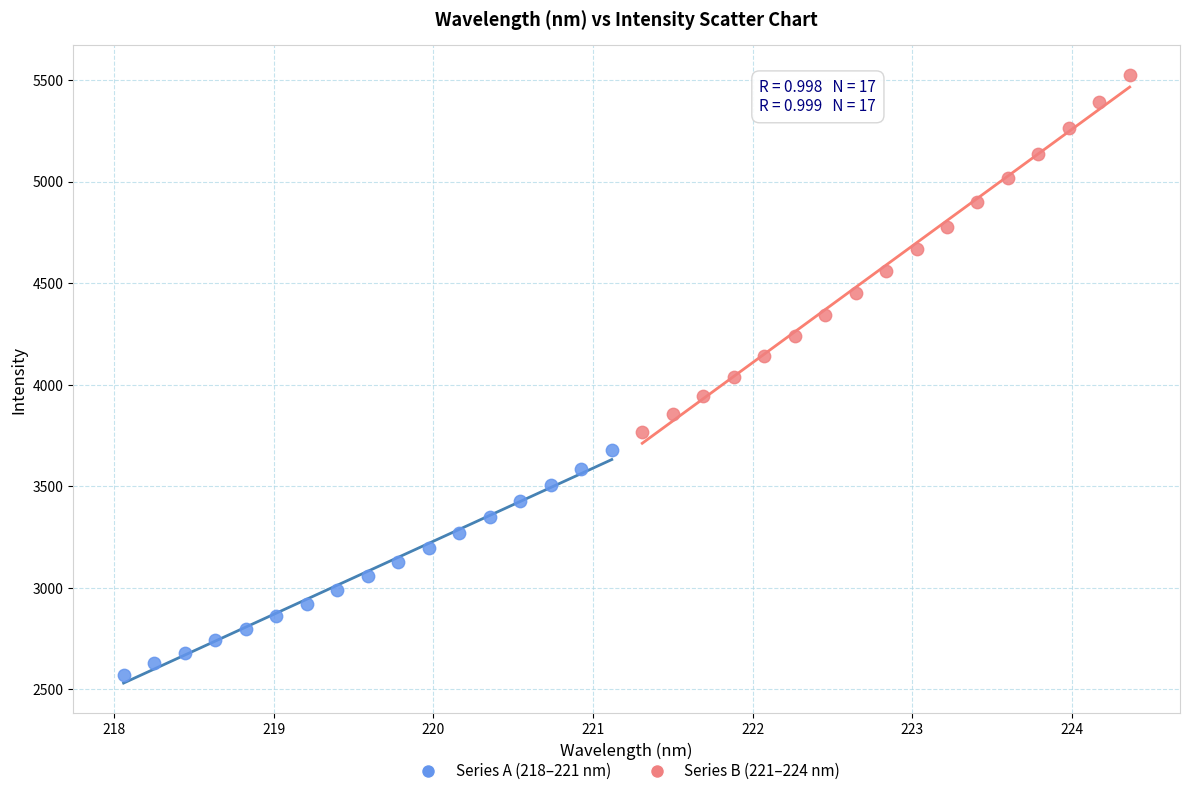

Which series reaches the maximum Y coordinate?

Series B (221–224 nm)